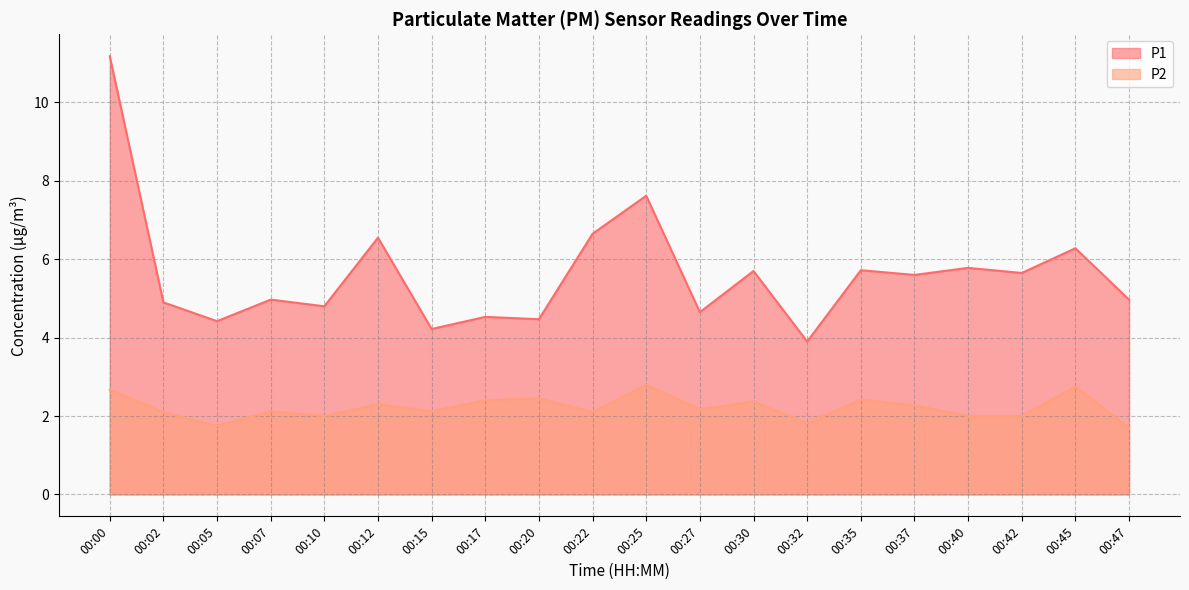

True or false: P2 has a value of 1.0 at 00:20.

False